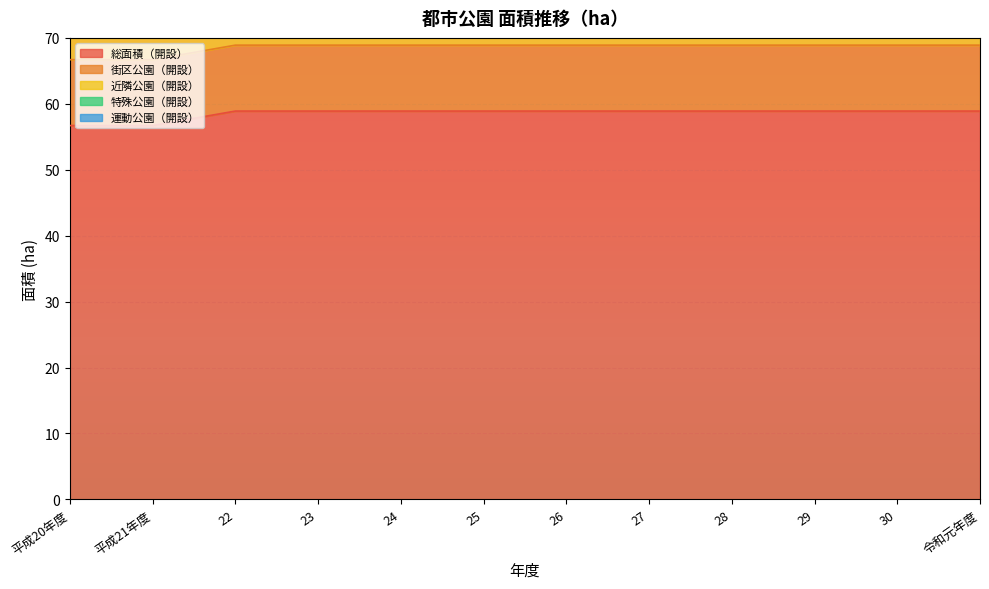

What is the smallest value displayed?

6.9